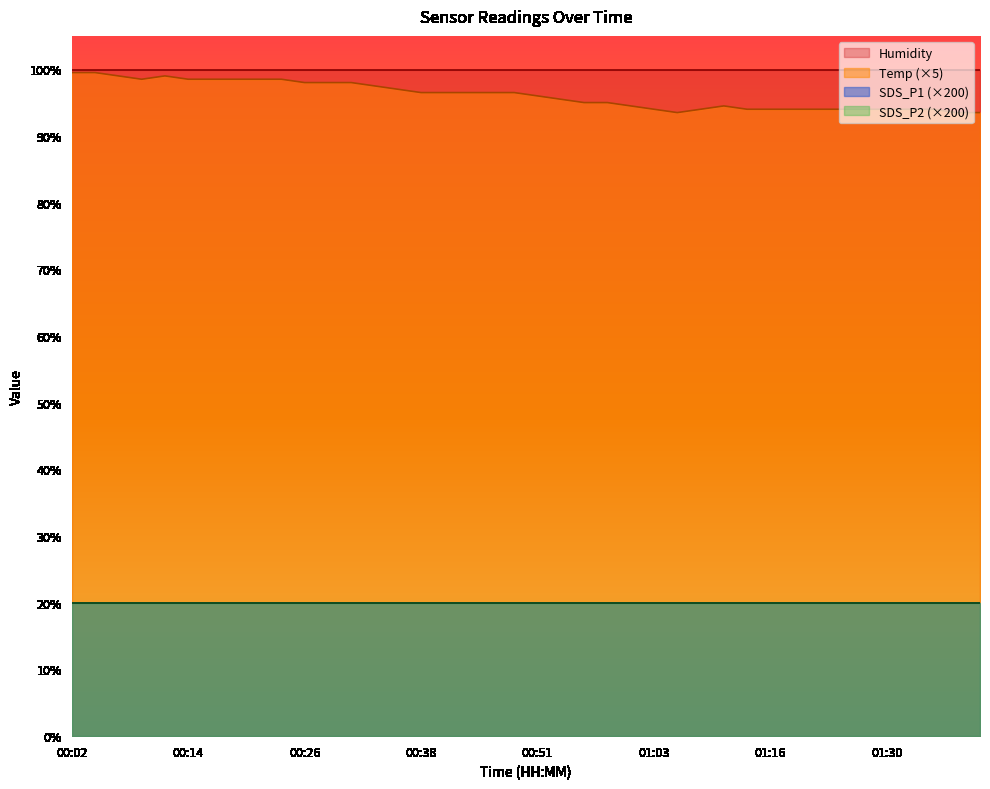

What is the label of the 39th point from the left?

01:37